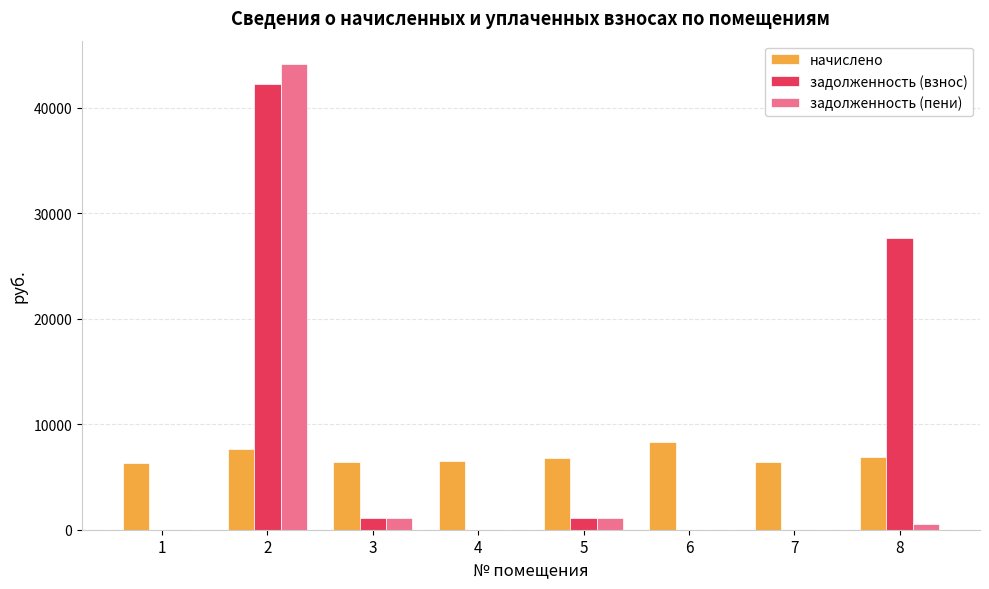

The value of начислено at 5 is 6773.0. True or false?

True